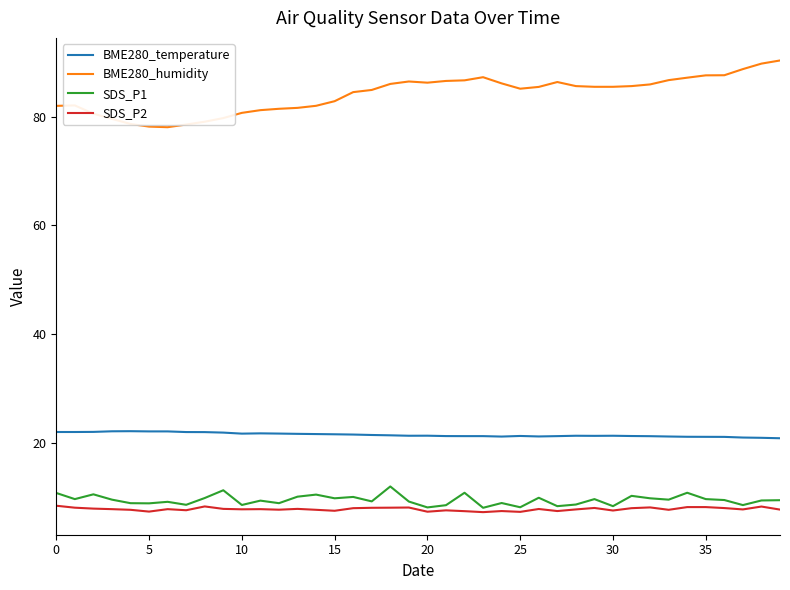

Which series has the largest total across all categories?

BME280_humidity